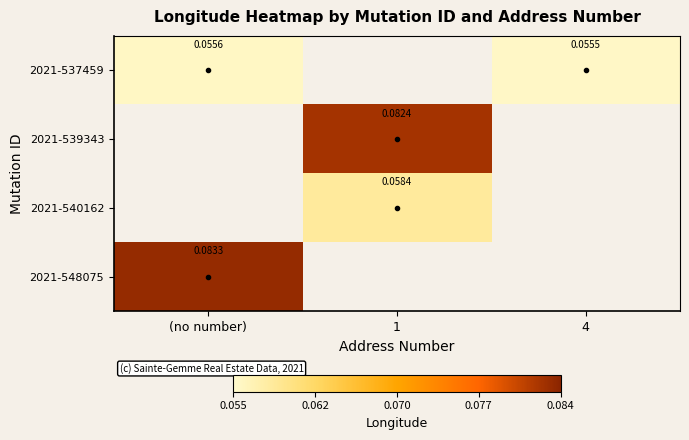

Which series changed the most between (no number) and 4?

2021-537459